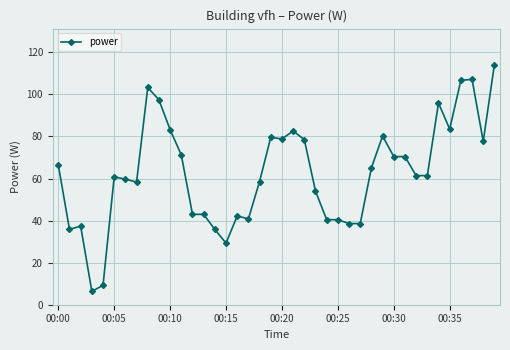

What is the value of the 15th point from the left?

35.8